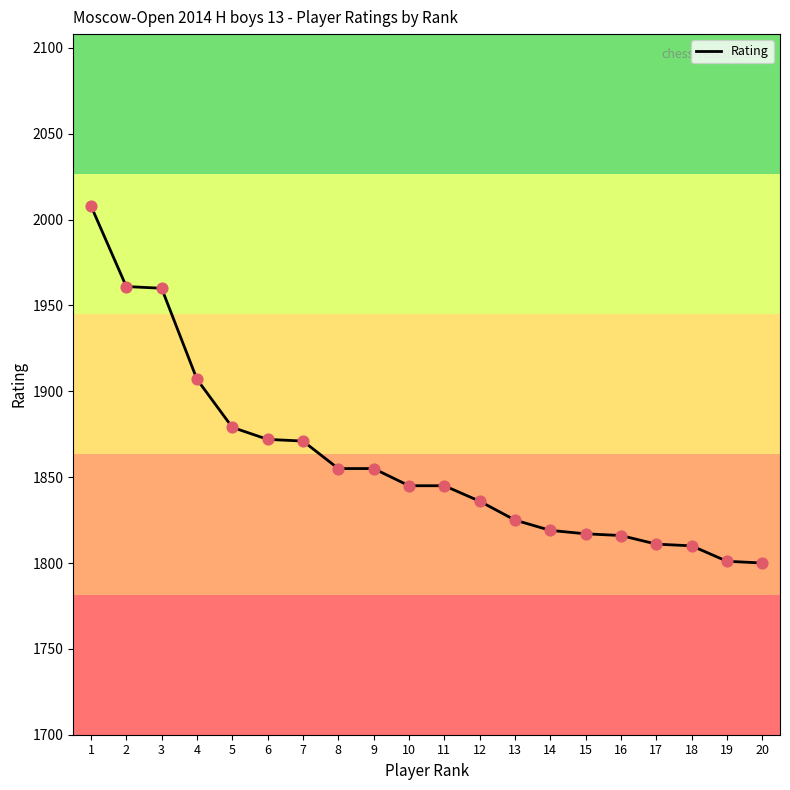

What is the change in value from 1 to 5?

-129